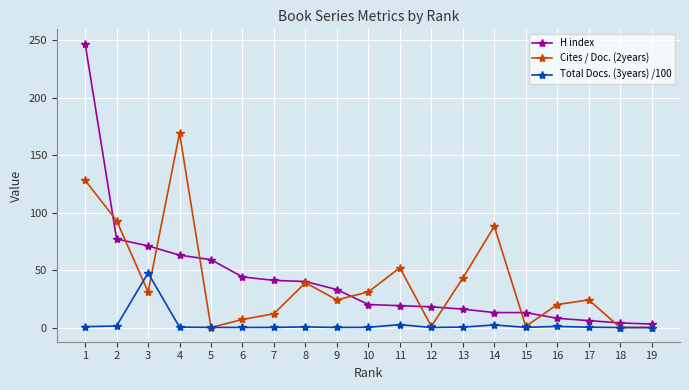

What is the average value of the Total Docs. (3years) /100 series?

3.0